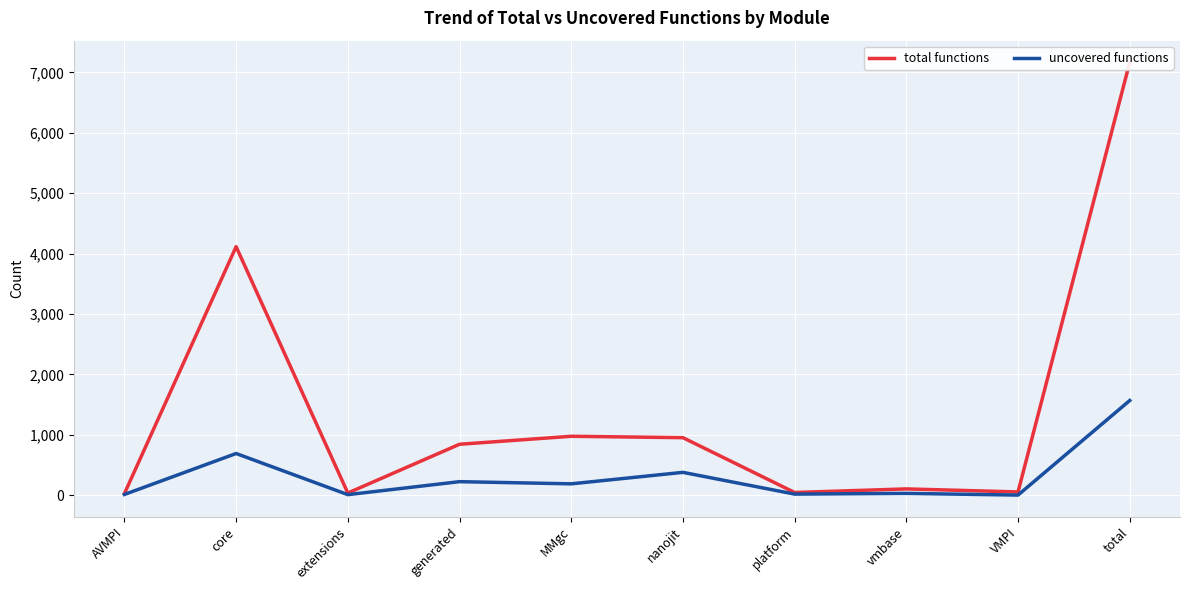

What value does the total functions series have at nanojit, to the nearest 100?

1000